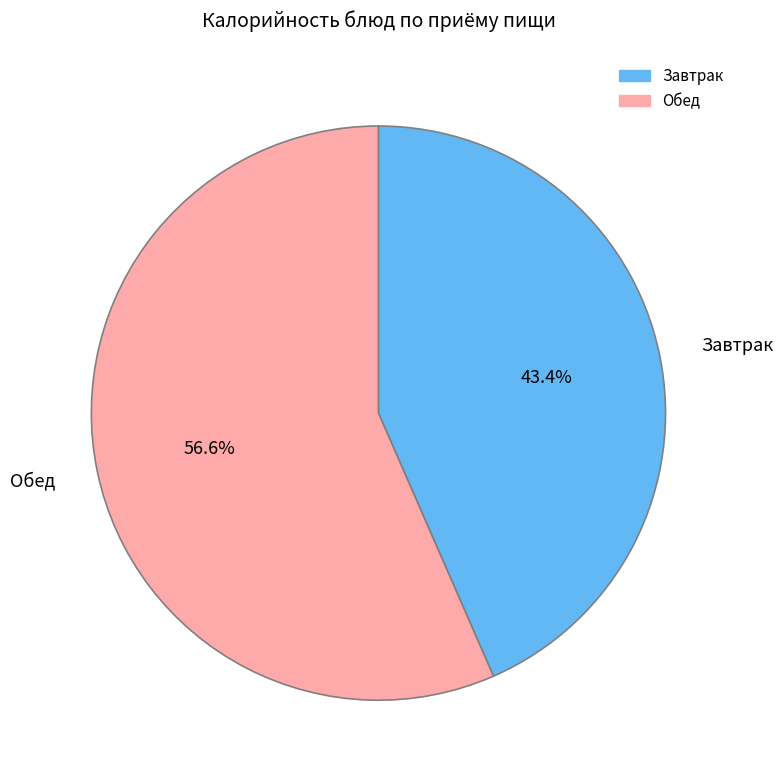

What is the ratio of the value at Обед to the value at Завтрак?

1.3